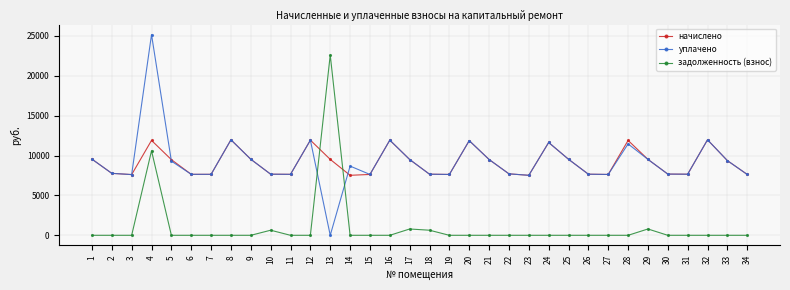

What is the total value across all series at 3?

15237.1